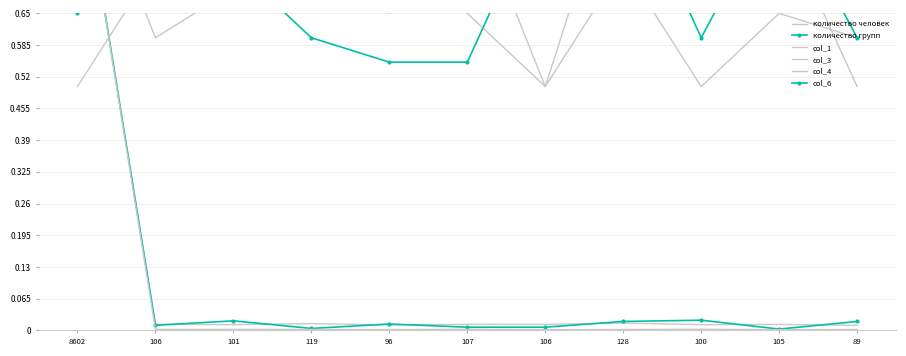

How many lines are shown in the chart?

6